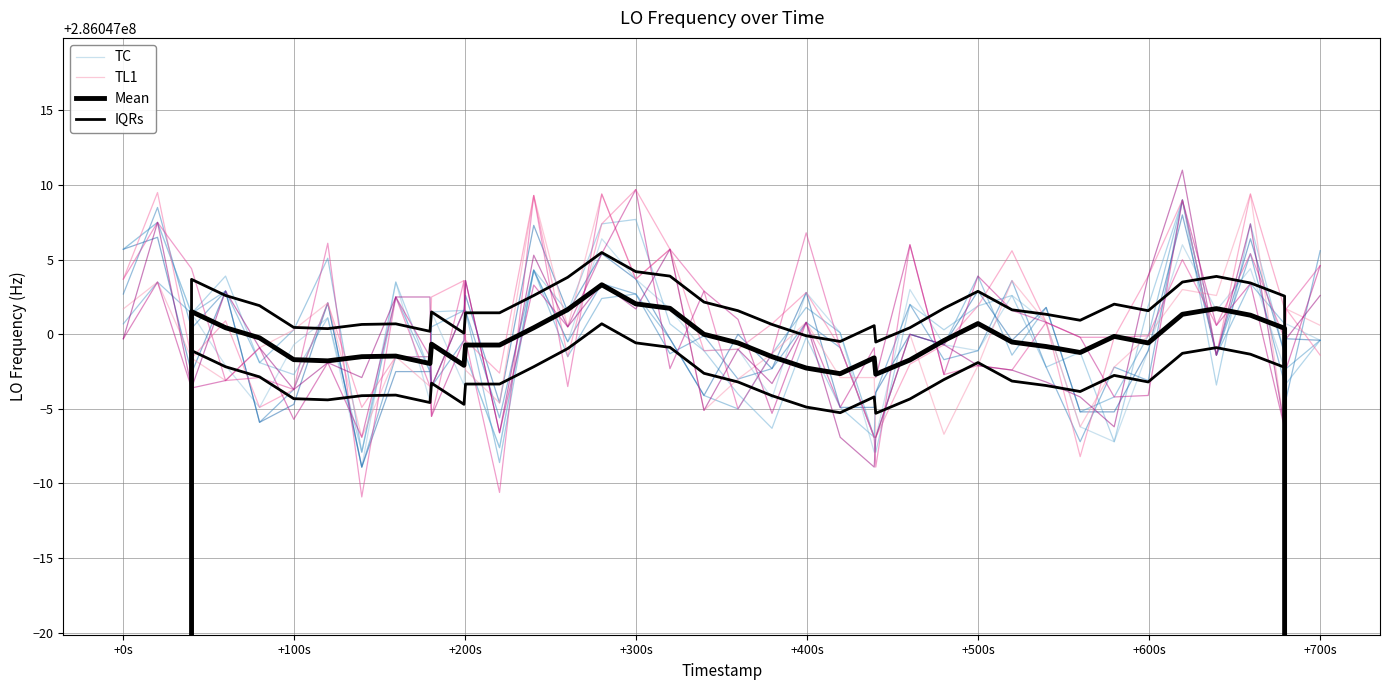

Where does the TC series first go above 286046999?

+0s